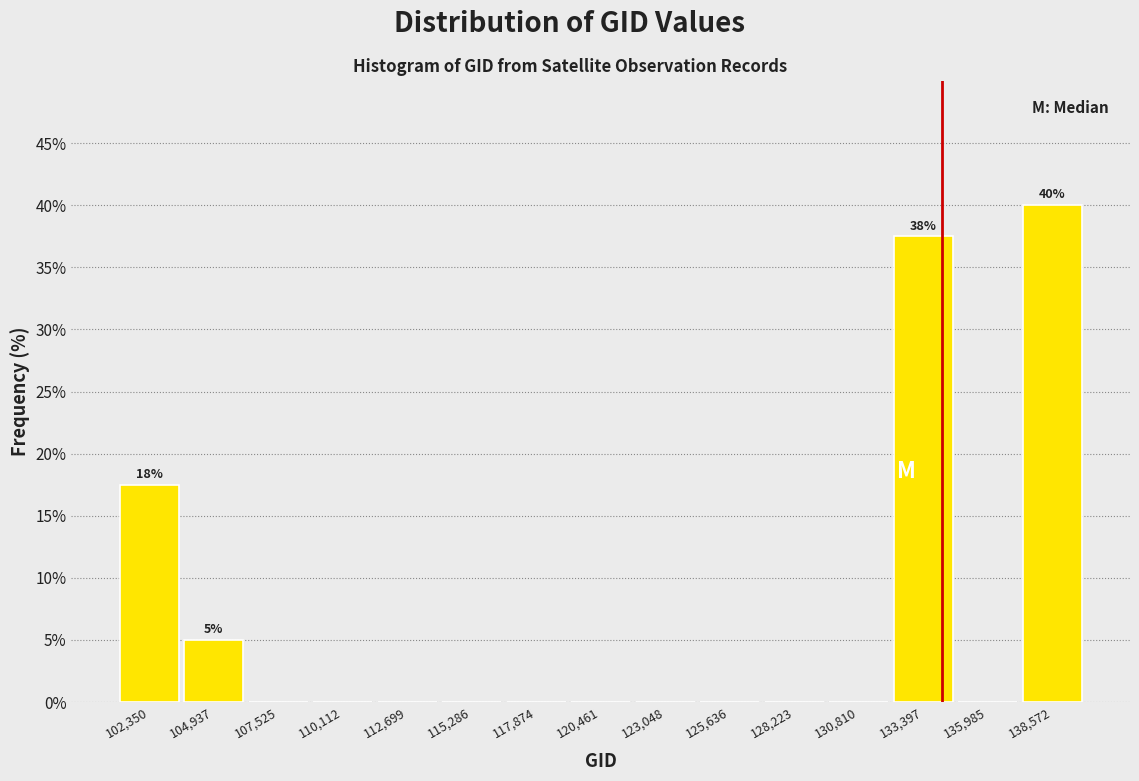

Which range on the x-axis has the tallest bar?

137500 to 140000